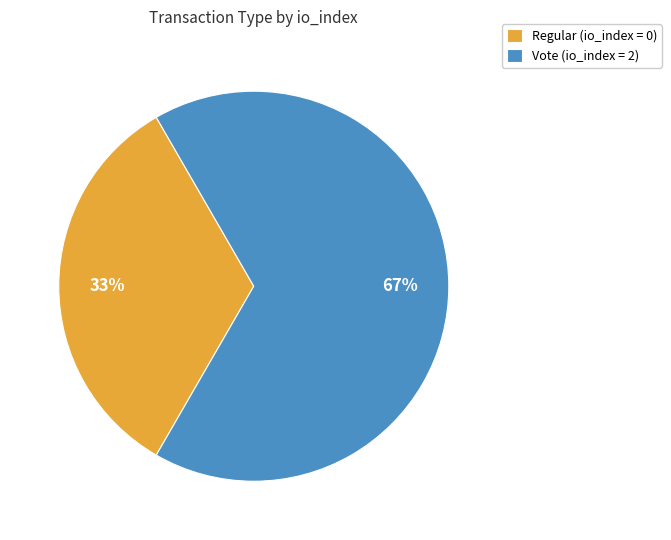

Rank the categories by value from lowest to highest.

Regular (io_index = 0), Vote (io_index = 2)